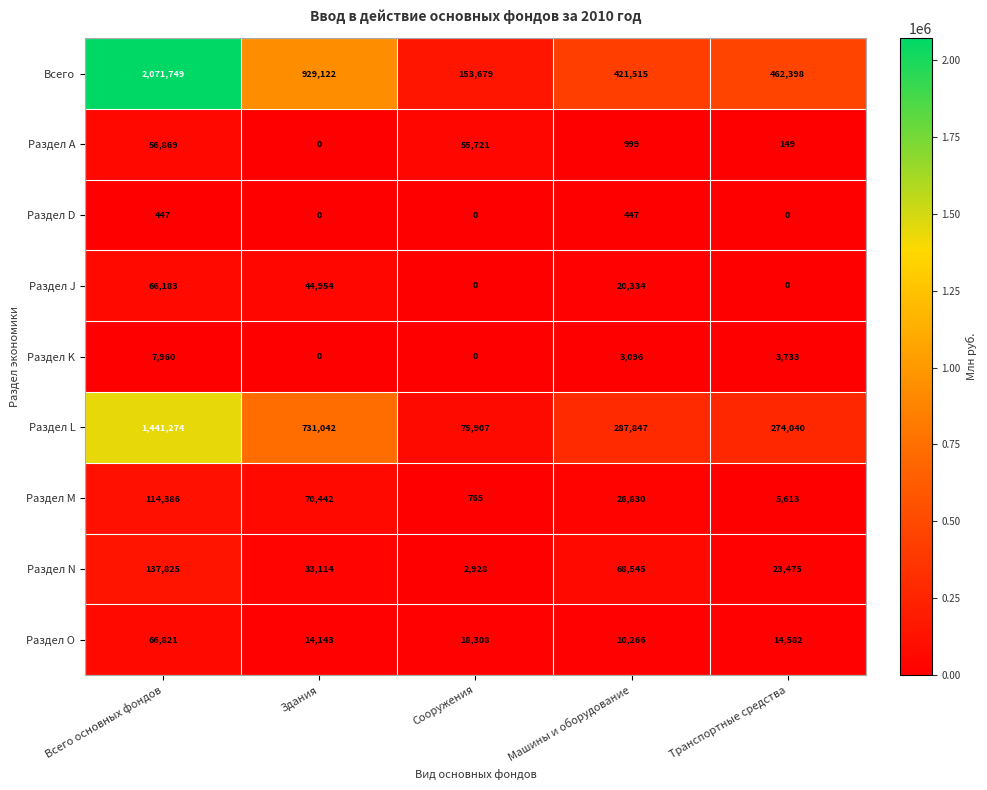

The value of Всего at Здания is 224440. True or false?

False